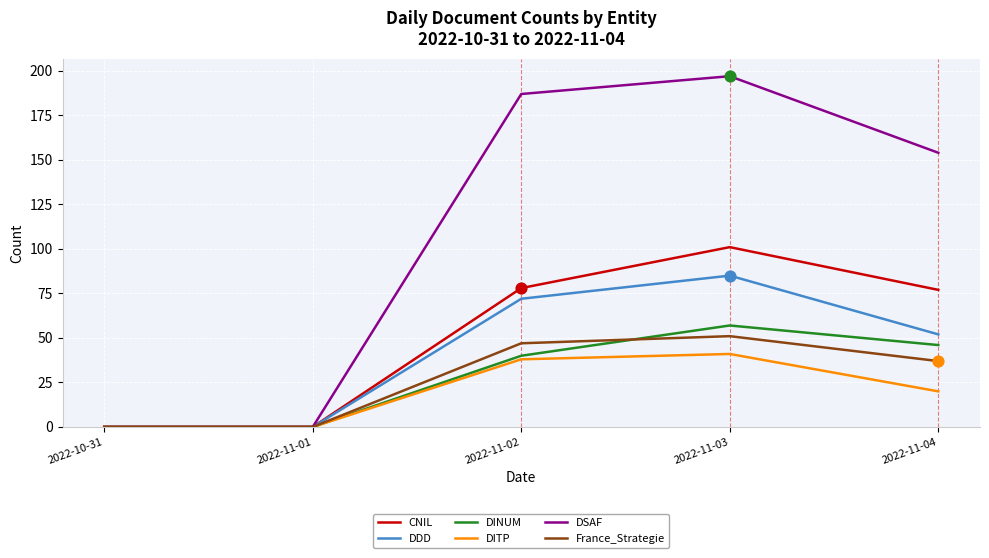

What are all the series names shown in the legend?

CNIL, DDD, DINUM, DITP, DSAF, France_Strategie